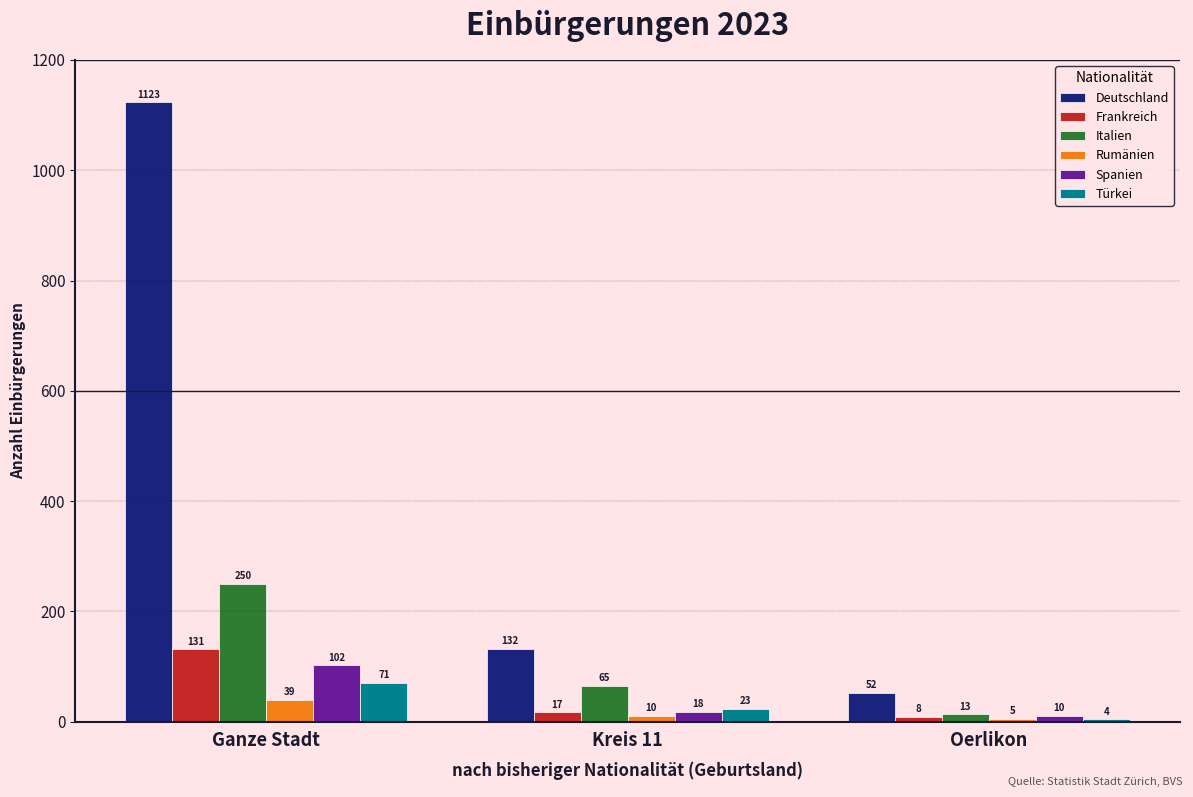

What is the difference between the maximum and minimum values in the Deutschland series?

1071